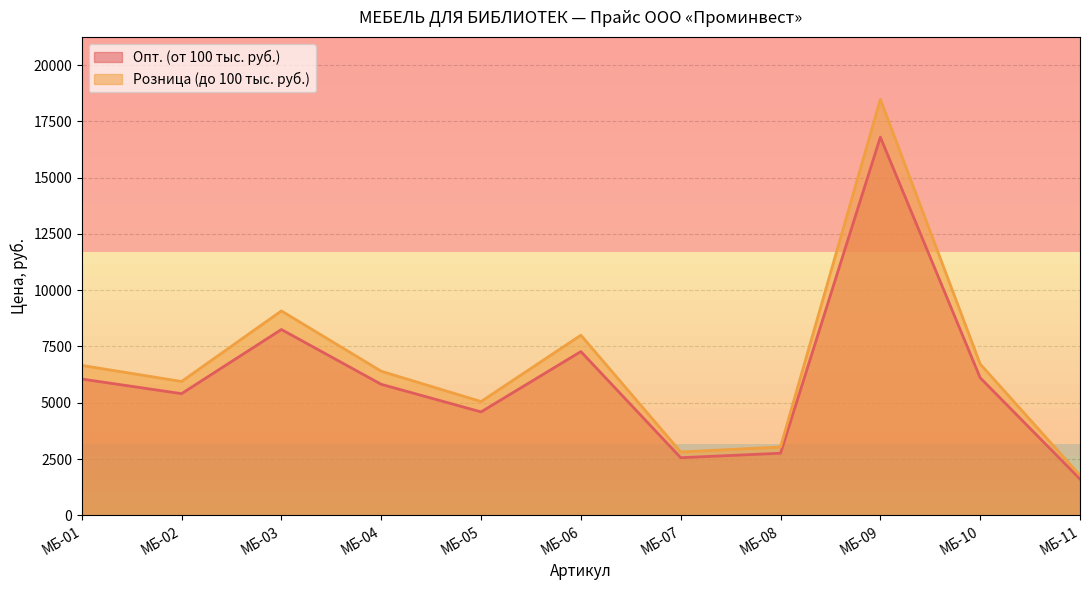

What is the minimum value for Опт. (от 100 тыс. руб.)?

1615.0